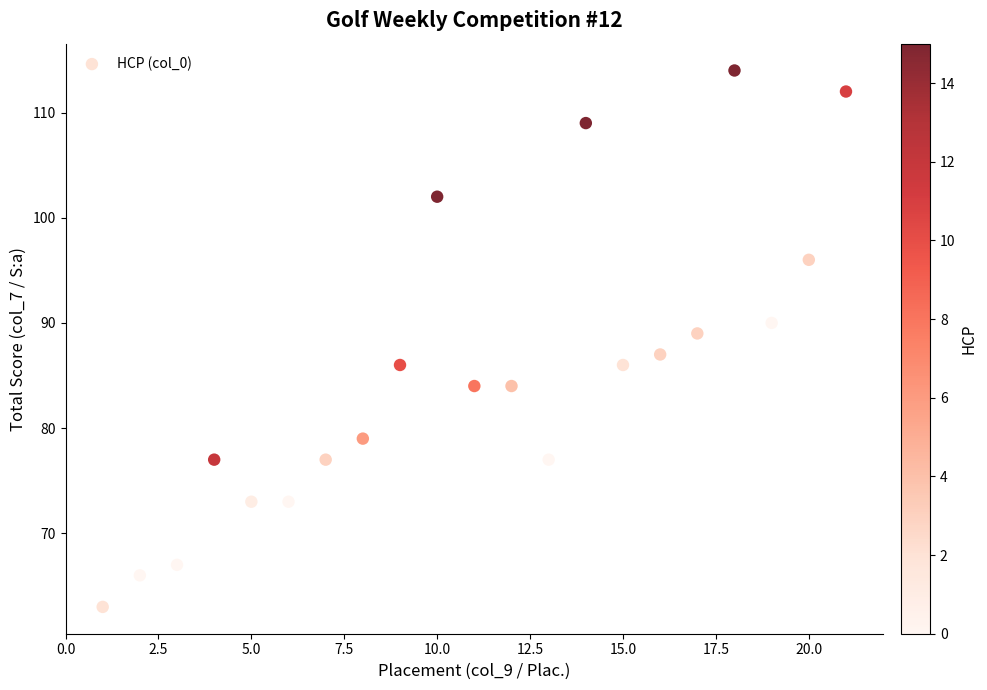

What is the range of Y values (max minus min)?

51